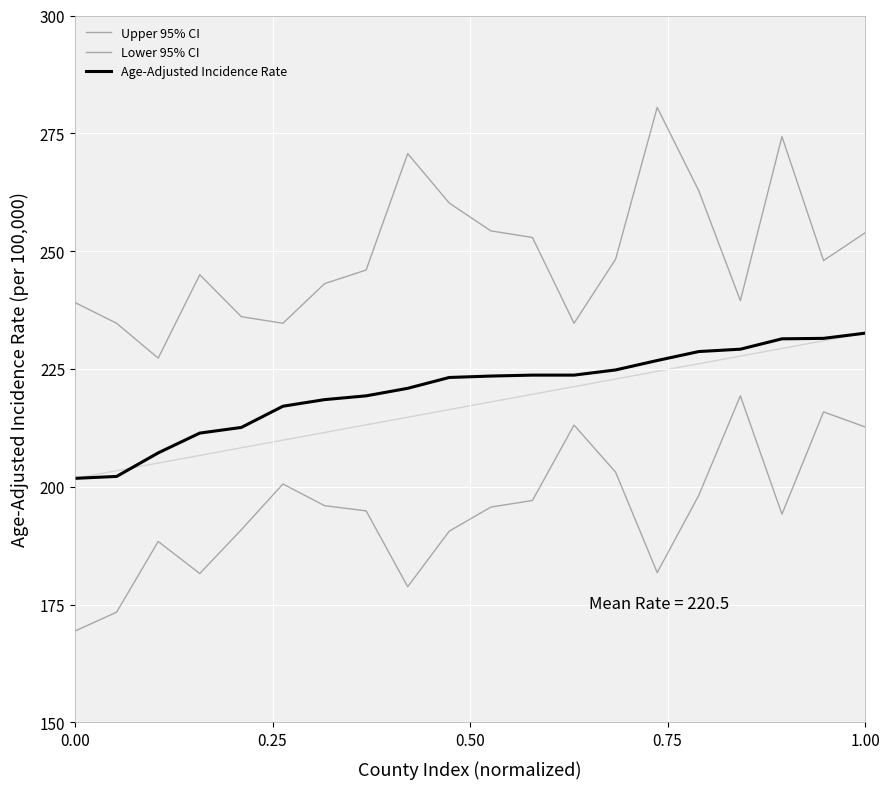

What is the maximum value for Age-Adjusted Incidence Rate?

232.6